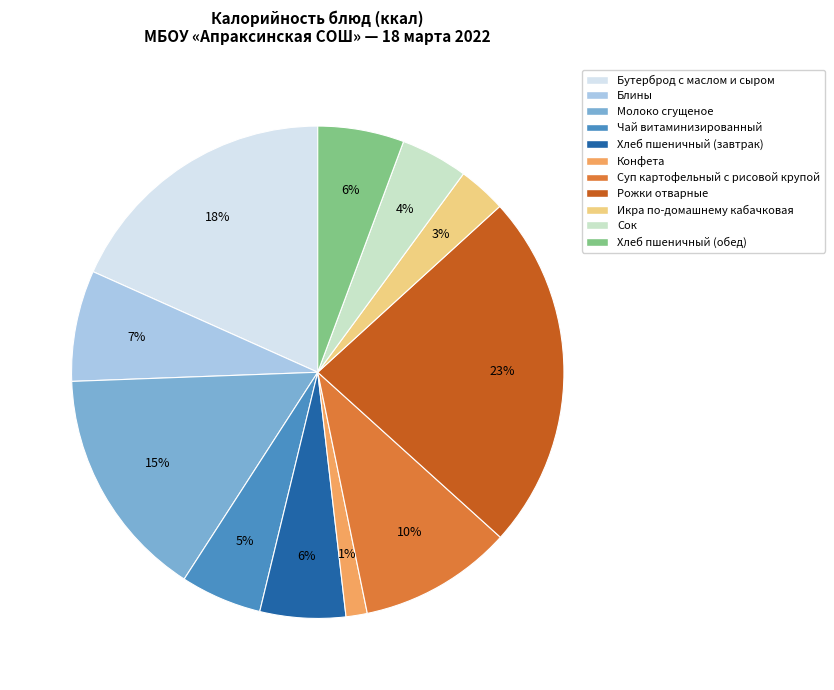

How many segments does this pie chart have?

11